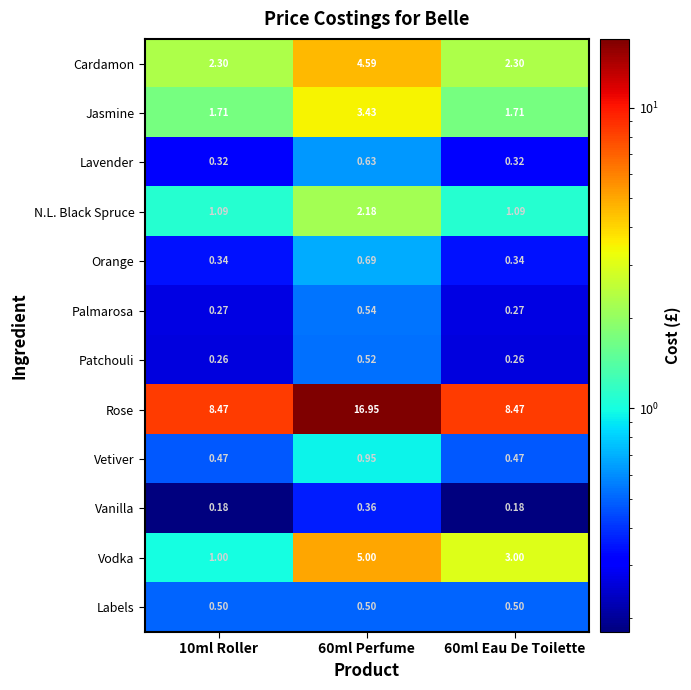

Which series has the largest total across all categories?

Rose